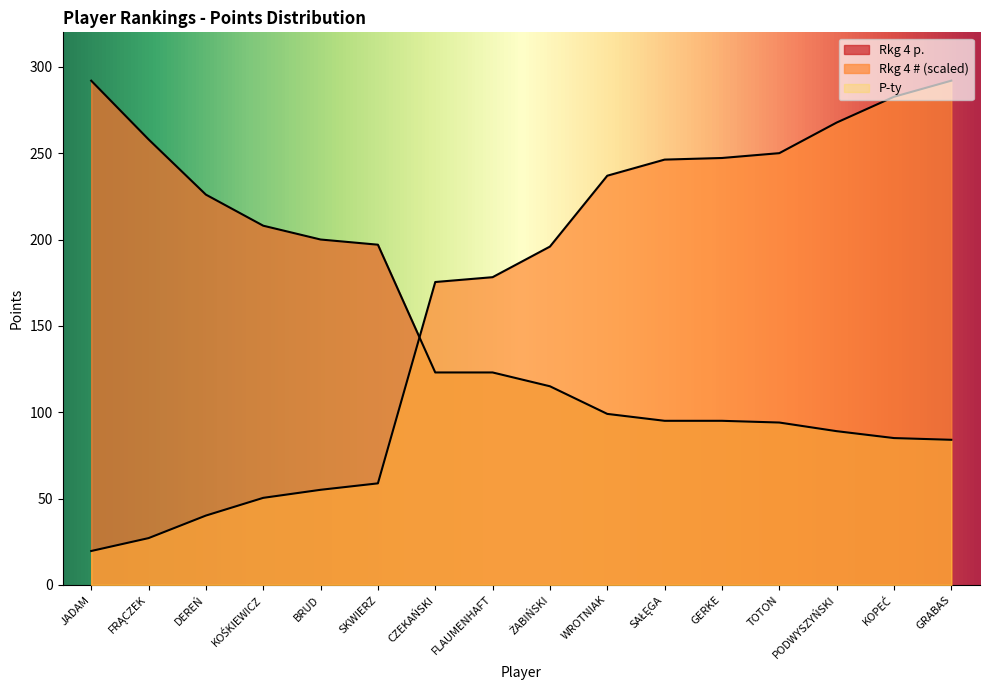

Reading left to right, transcribe all the data shown in this chart.

Rkg 4 p.: JADAM=292.0	FRĄCZEK=258.0	DEREŃ=226.0	KOŚKIEWICZ=208.0	BRUD=200.0	SKWIERZ=197.0	CZEKAŃSKI=123.0	FLAUMENHAFT=123.0	ŻABIŃSKI=115.0	WROTNIAK=99.0	SAŁĘGA=95.0	GERKE=95.0	TOTON=94.0	PODWYSZYŃSKI=89.0	KOPEĆ=85.0	GRABAS=84.0
Rkg 4 #: JADAM=19.6	FRĄCZEK=27.1	DEREŃ=40.1	KOŚKIEWICZ=50.4	BRUD=55.0	SKWIERZ=58.8	CZEKAŃSKI=175.4	FLAUMENHAFT=178.2	ŻABIŃSKI=195.9	WROTNIAK=237.0	SAŁĘGA=246.3	GERKE=247.2	TOTON=250.0	PODWYSZYŃSKI=267.7	KOPEĆ=282.7	GRABAS=292.0